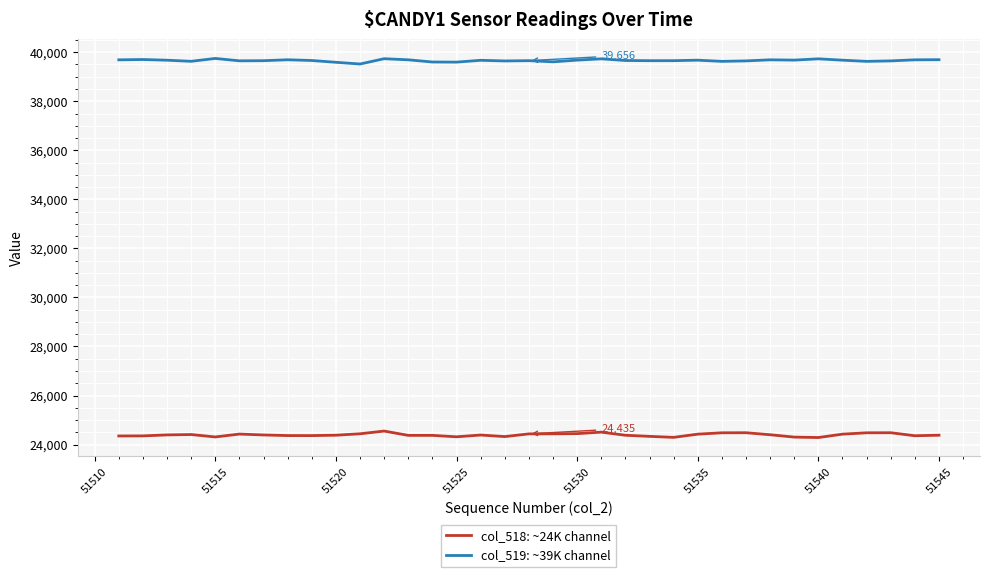

Which series has the largest total across all categories?

col_519: ~39K channel